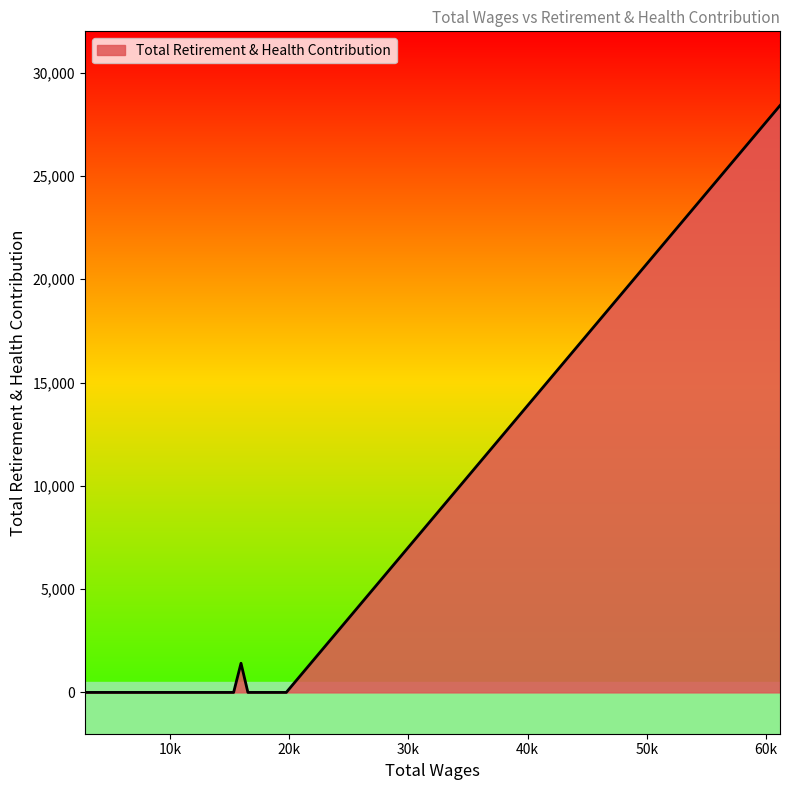

Does the chart have visible grid lines?

No